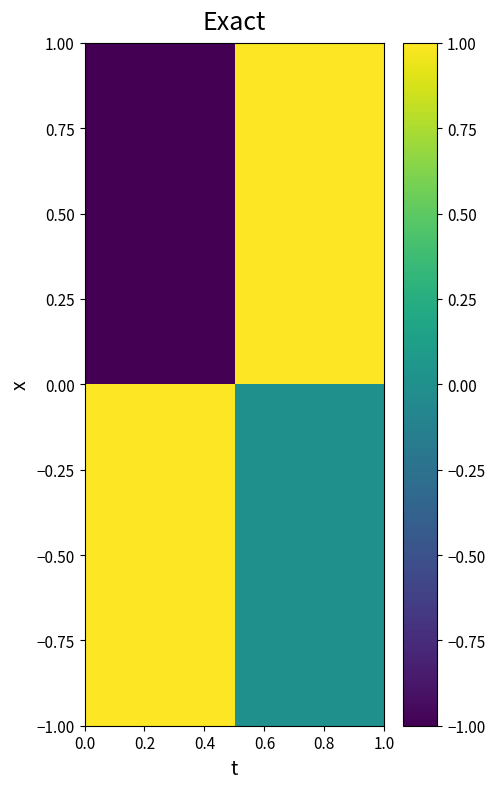

Reading left to right, extract all data points from this chart.

0.50: -1	1
−0.50: 1	0